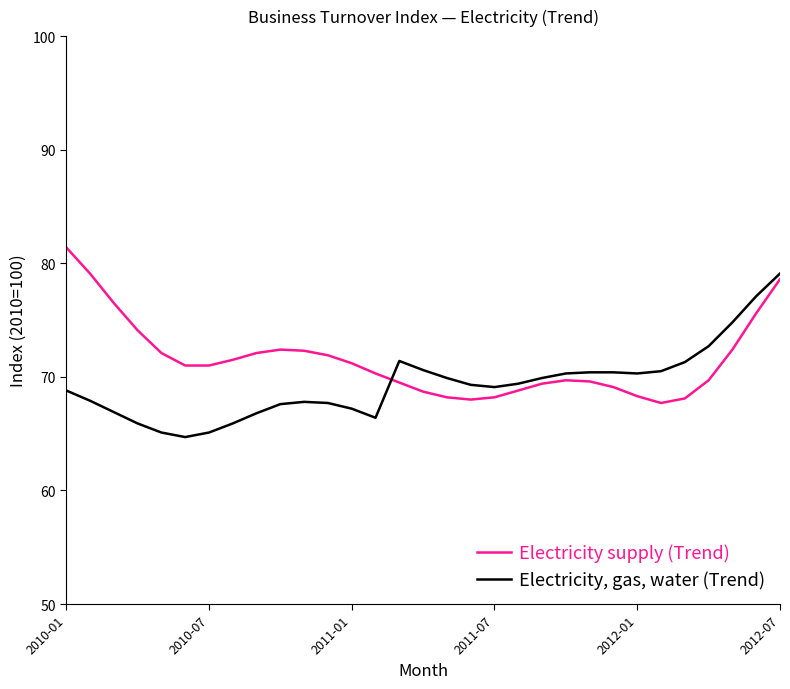

List the series in order of their peak value, highest first.

Electricity supply (Trend), Electricity, gas, water (Trend)